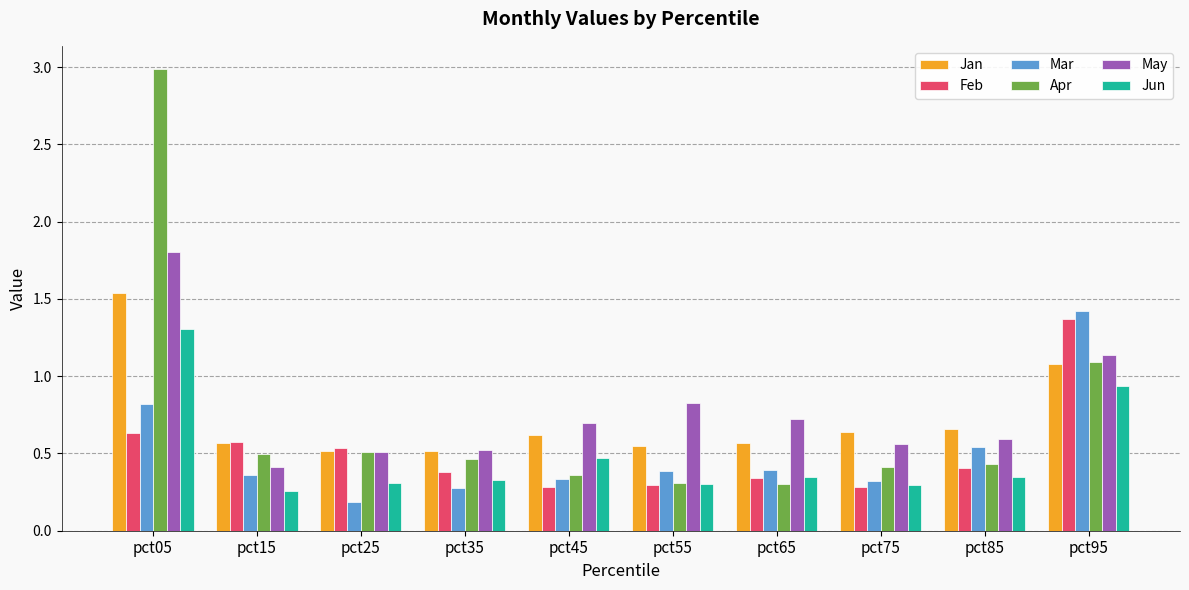

Which category has the lowest value in the May series?

pct15